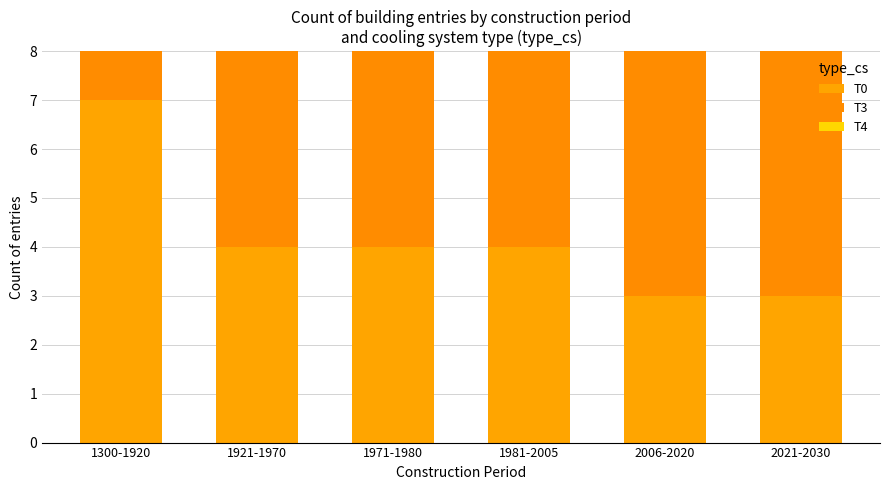

Are the bars grouped side by side (vs. stacked)?

No